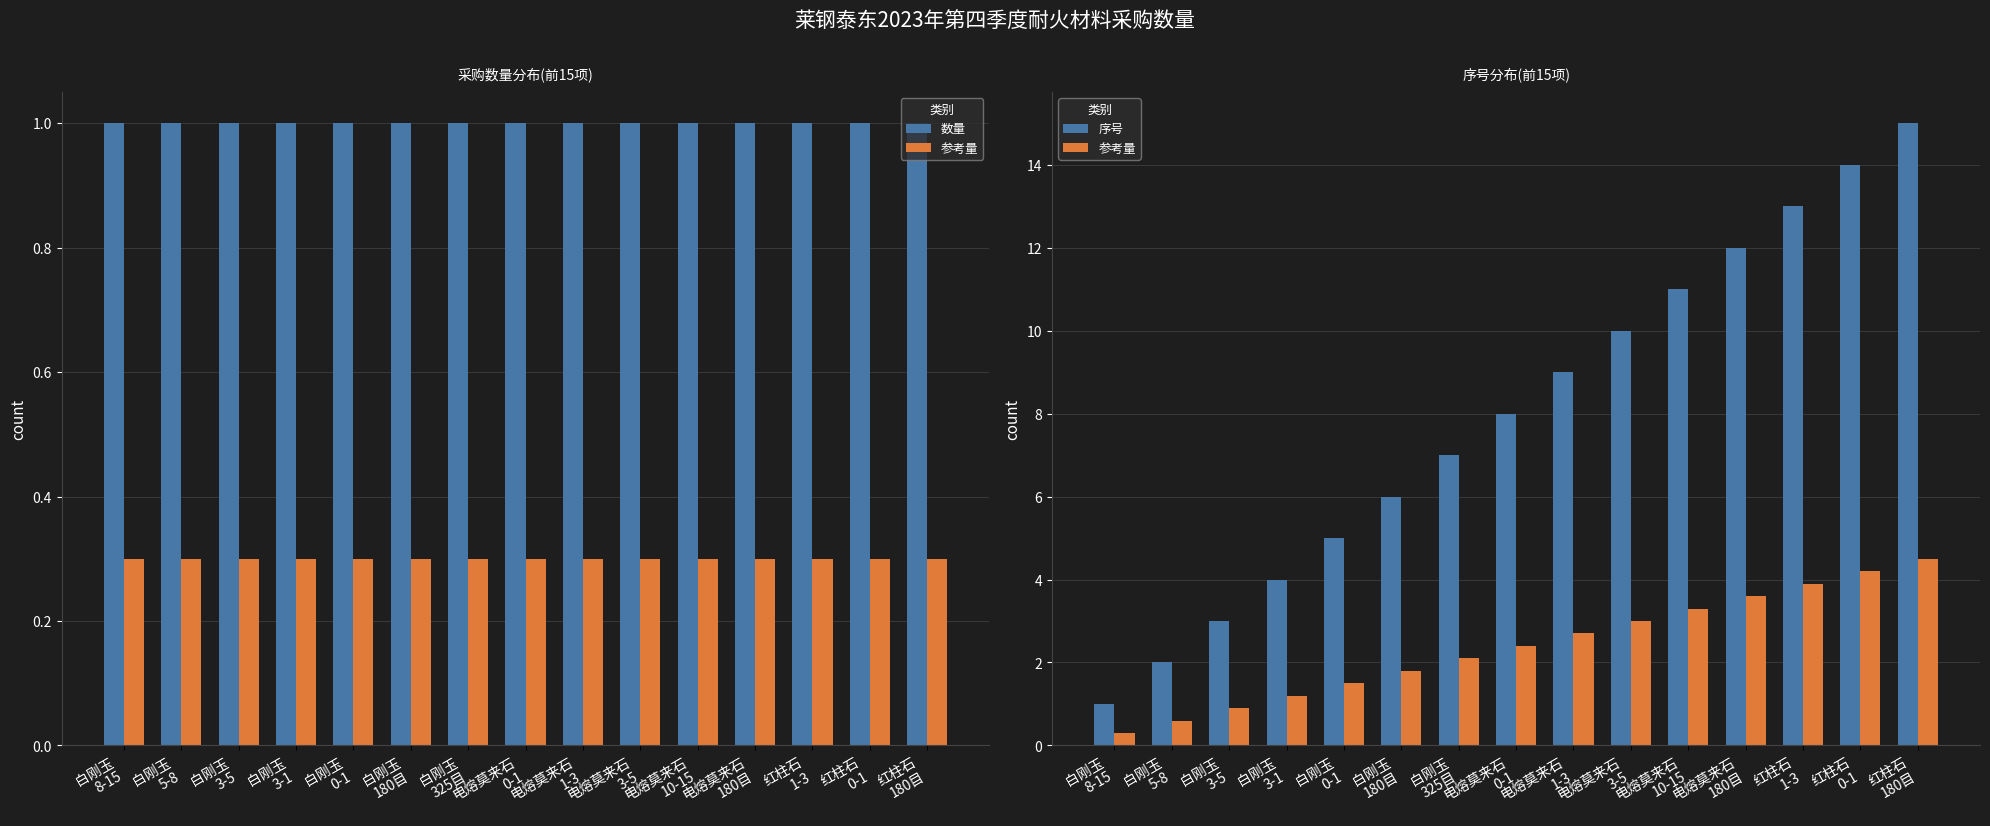

What position from the right is 白刚玉
5-8?

14